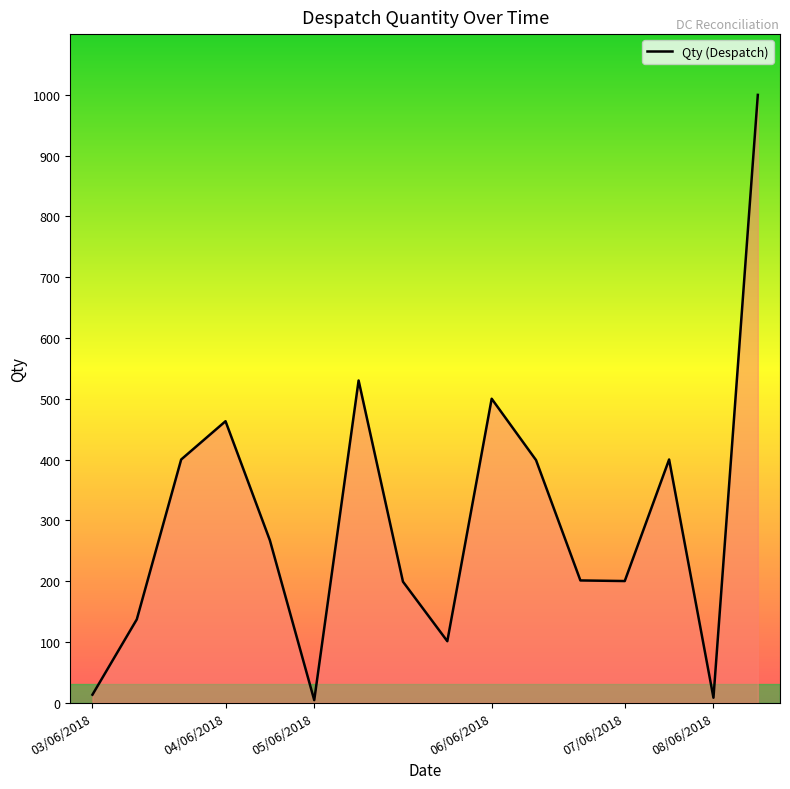

What is the greatest value displayed?

1000